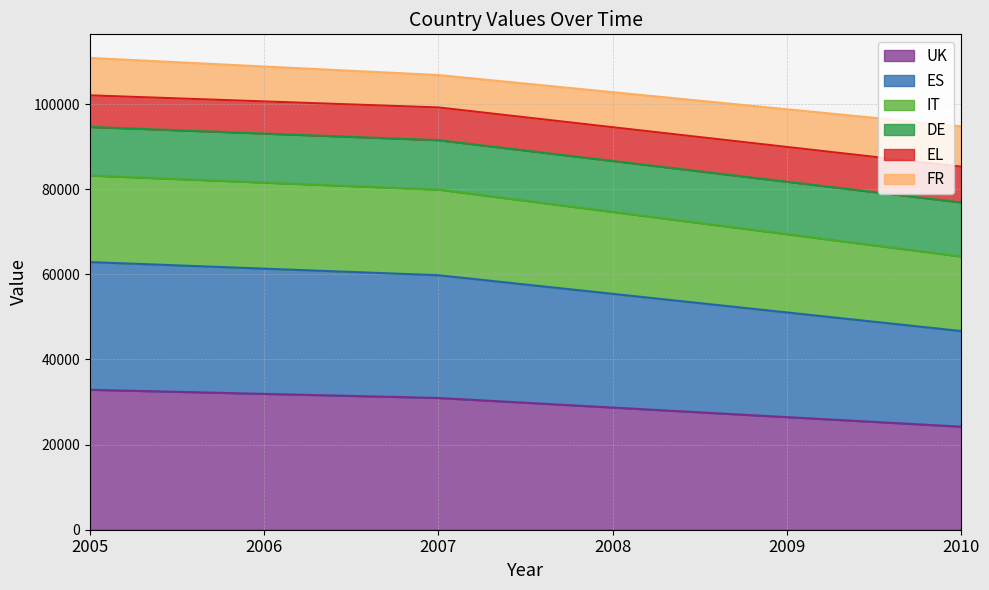

What is the total value across all series at 2007?

106842